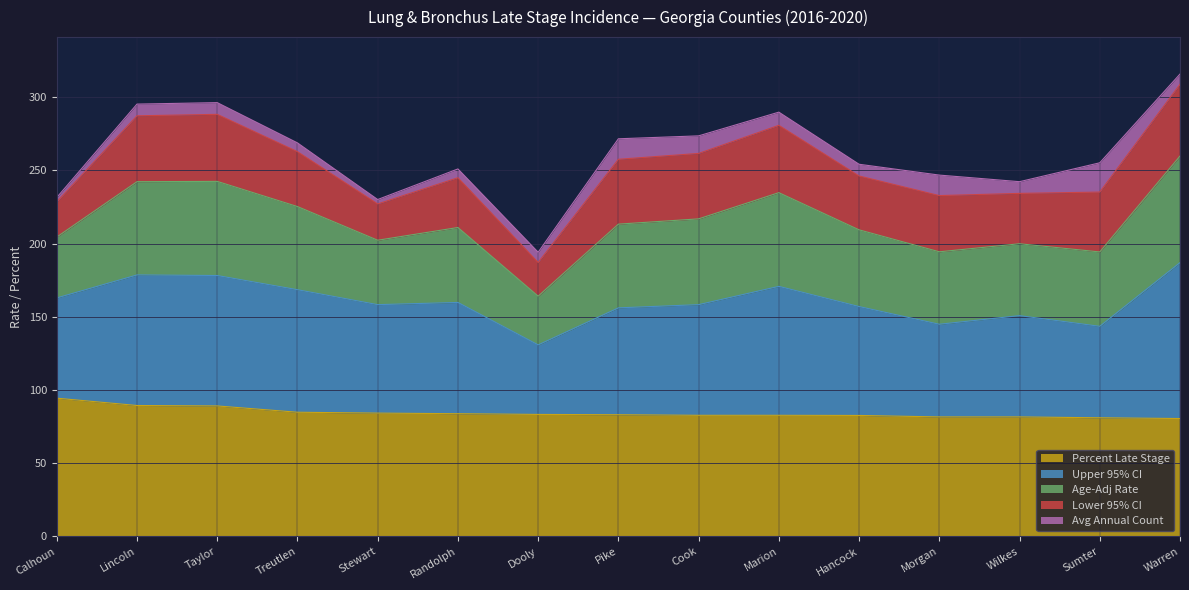

What is the minimum value for Percent Late Stage?

80.5